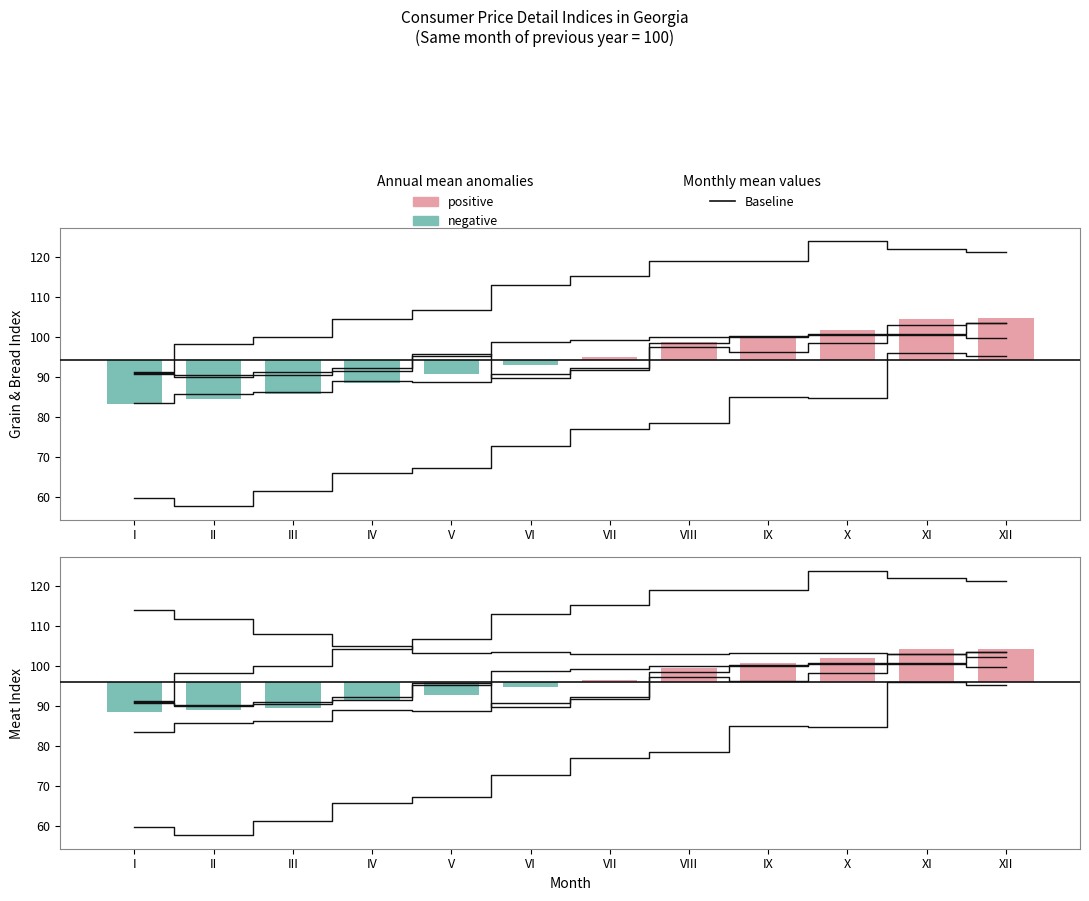

The Beef series shows 46.2 at II. True or false?

False